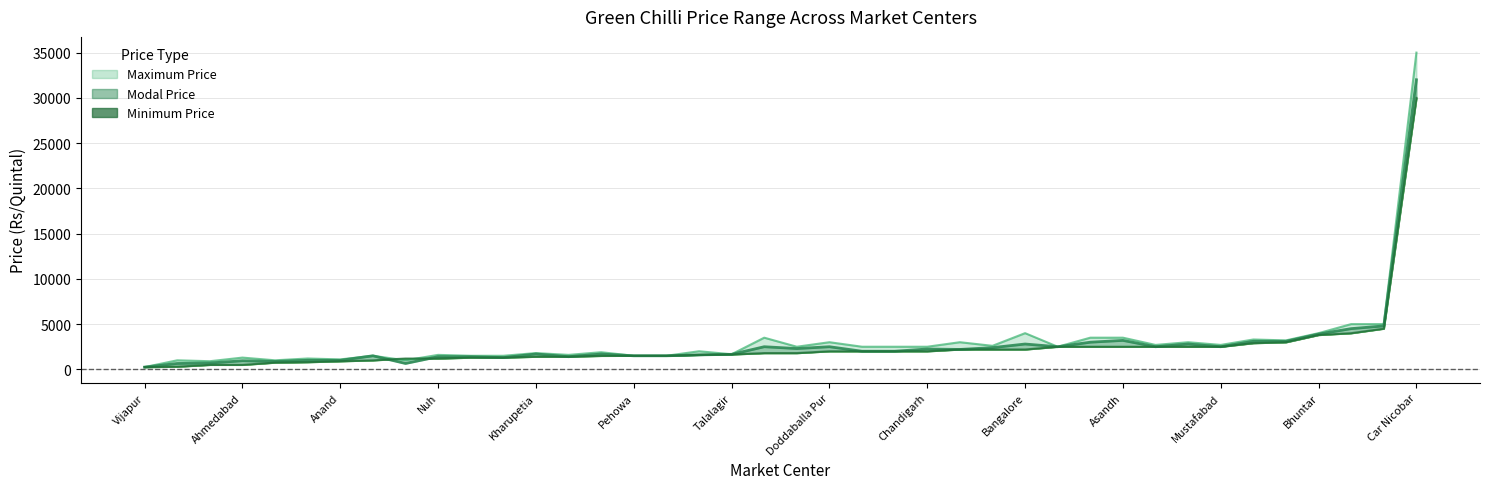

Between Dhanotu and Chandigarh, which series saw the biggest shift?

Maximum Price